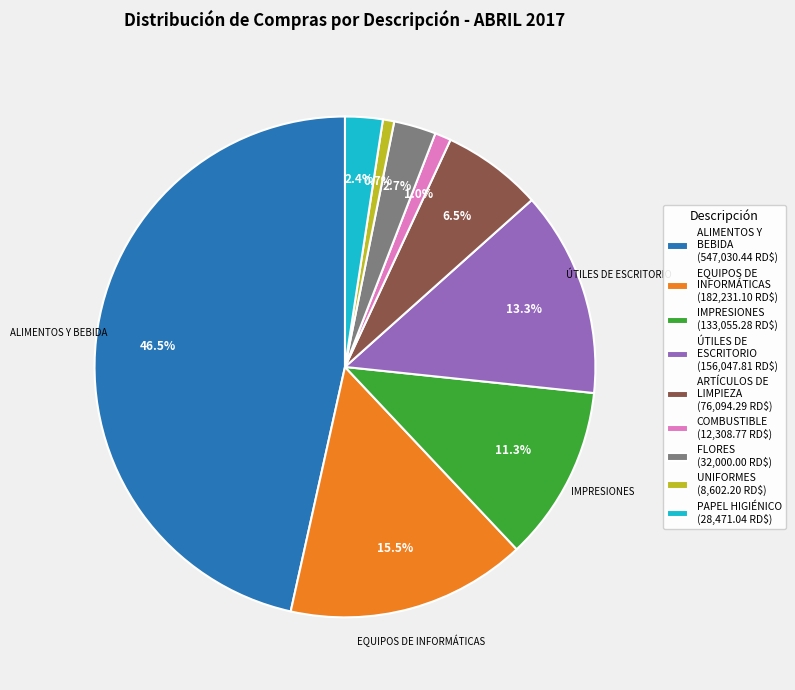

Is there any slice that represents more than half of the pie?

No